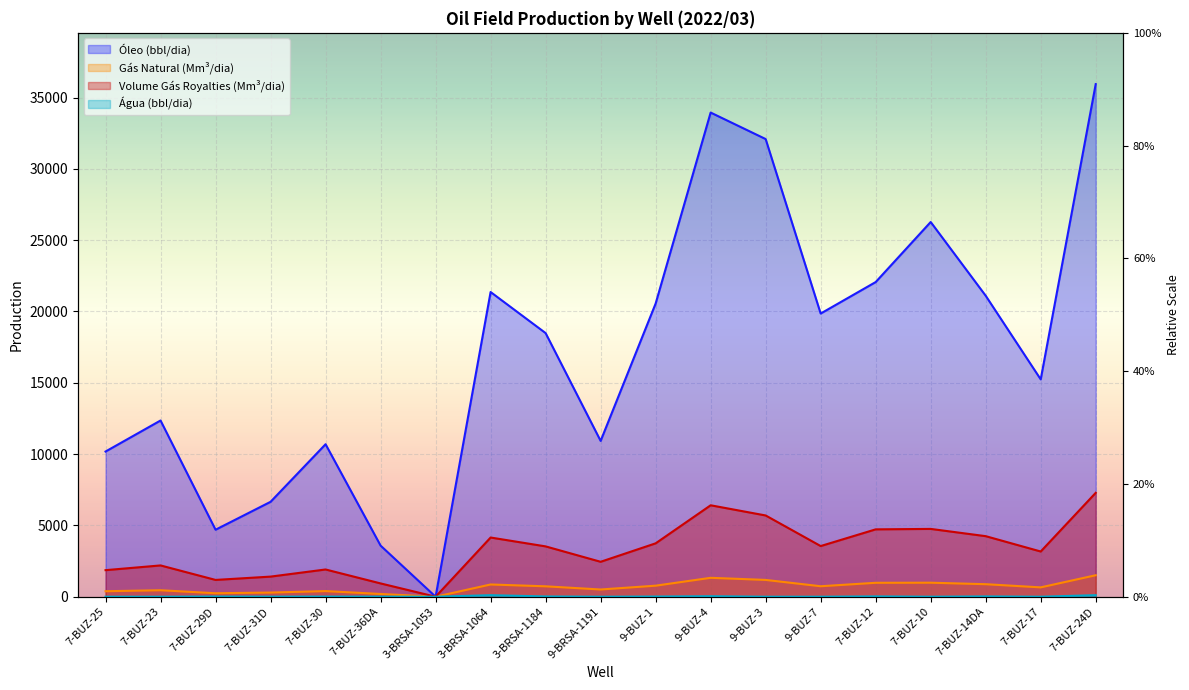

At which category does the chart reach its minimum across all series?

7-BUZ-25